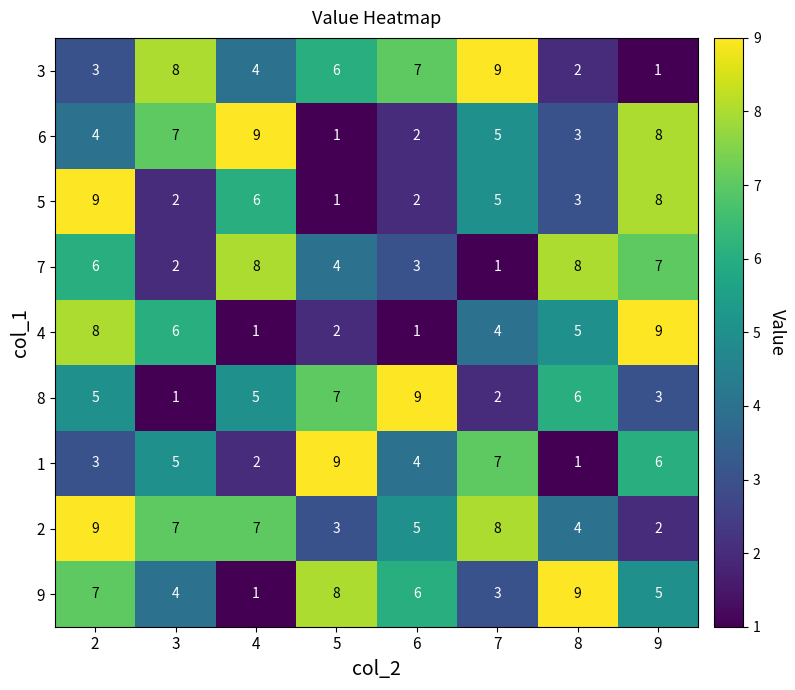

Is the value of 3 at 3 greater than the value of 8 at 9?

Yes